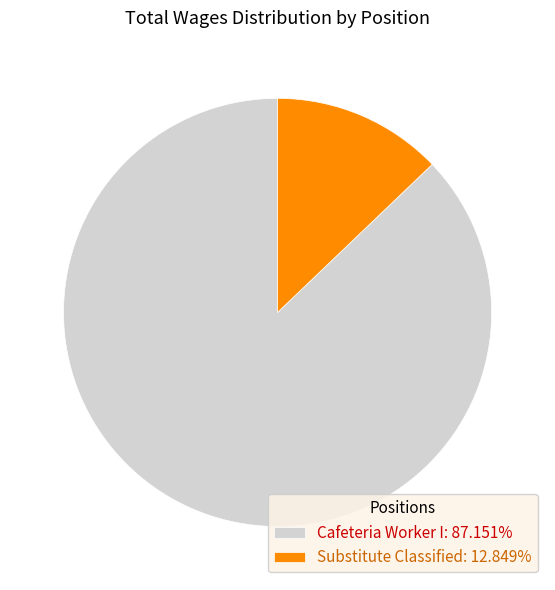

Which slice represents more than half of the pie?

Cafeteria Worker I